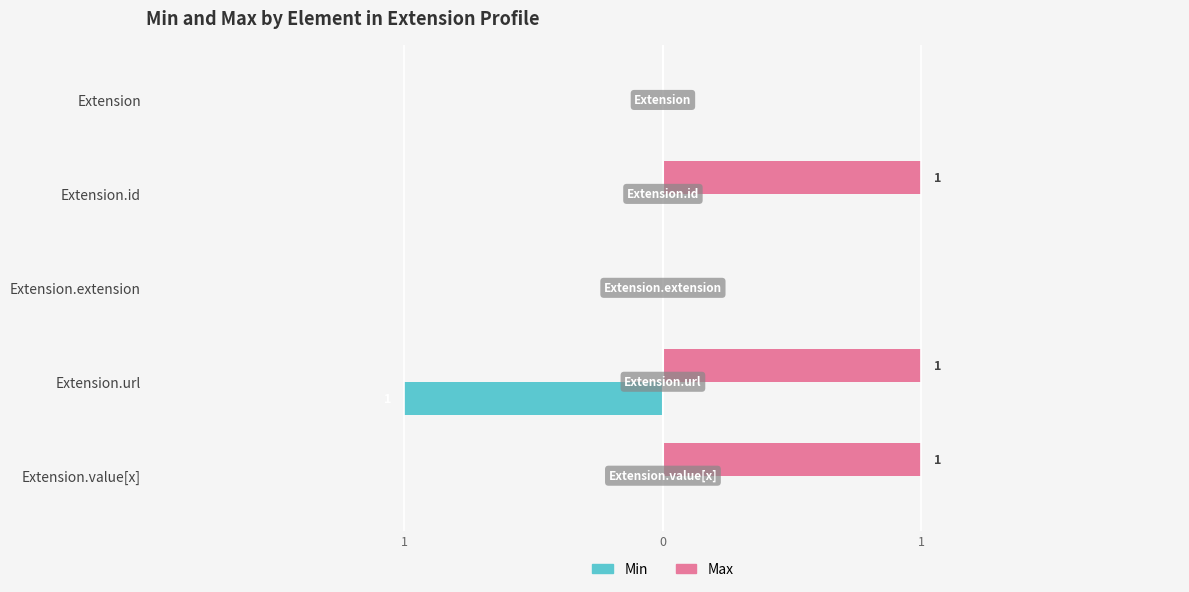

What are all the series names shown in the legend?

Min, Max